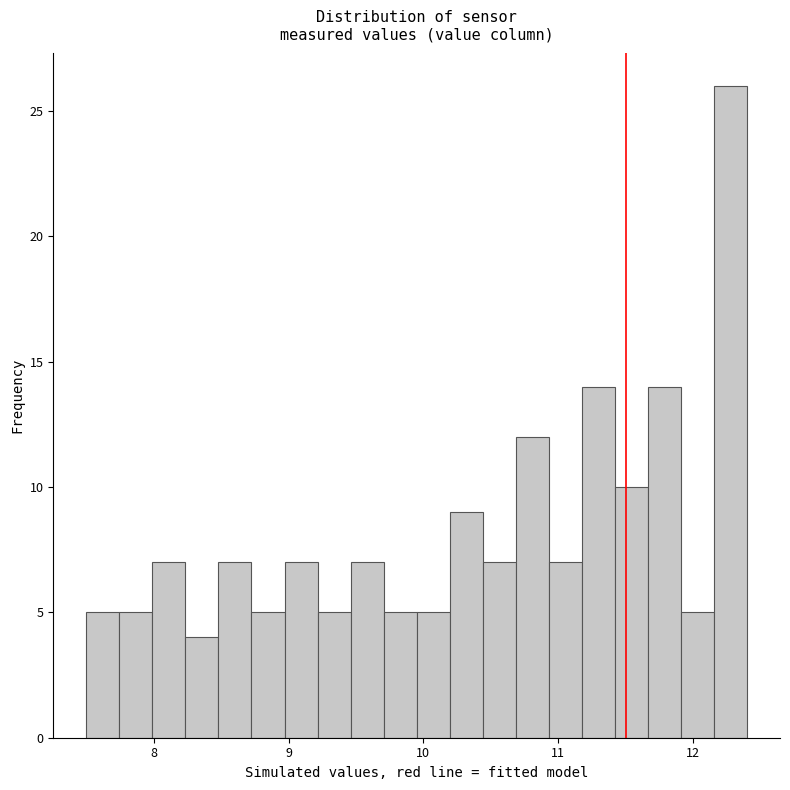

Around what value on the x-axis is the tallest bar? Give the approximate position of its centre, as read against the axis.

12.3